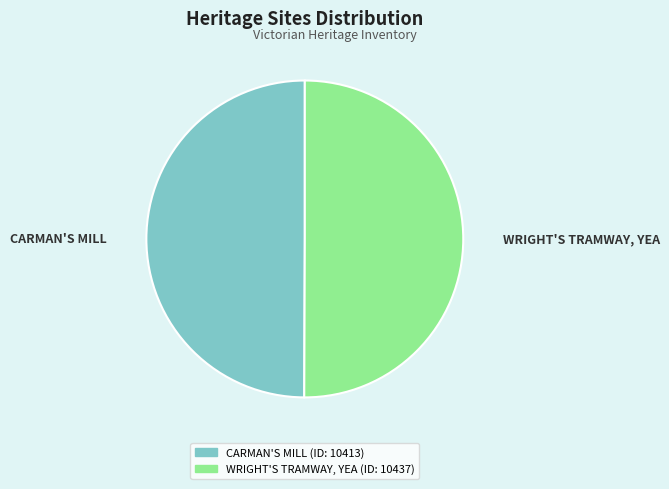

What is the ratio of the value at WRIGHT'S TRAMWAY, YEA to the value at CARMAN'S MILL?

1.0